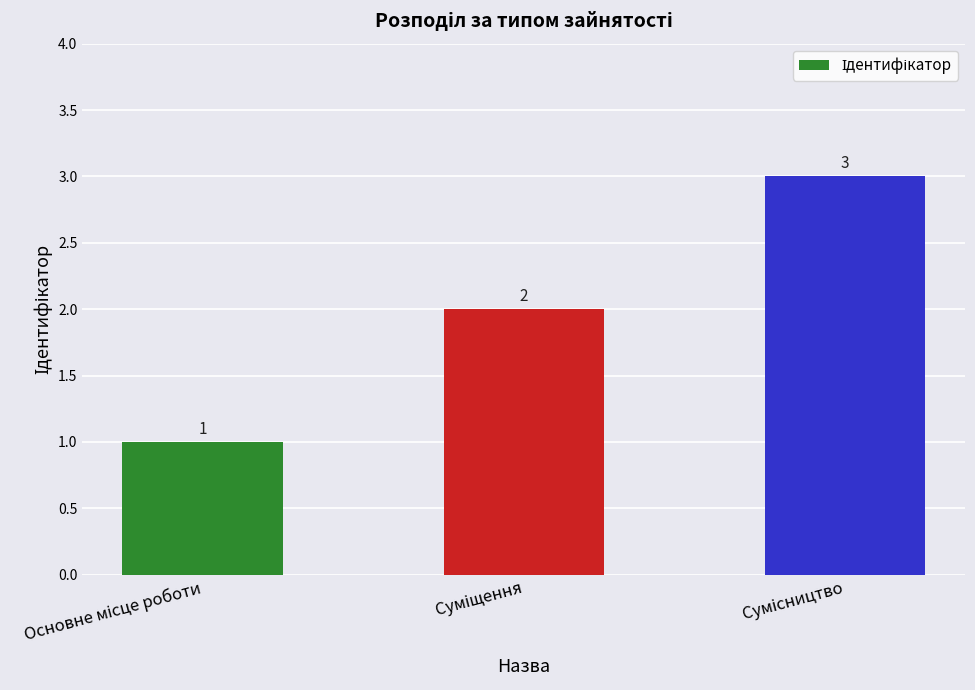

Count the number of categories in the chart.

3